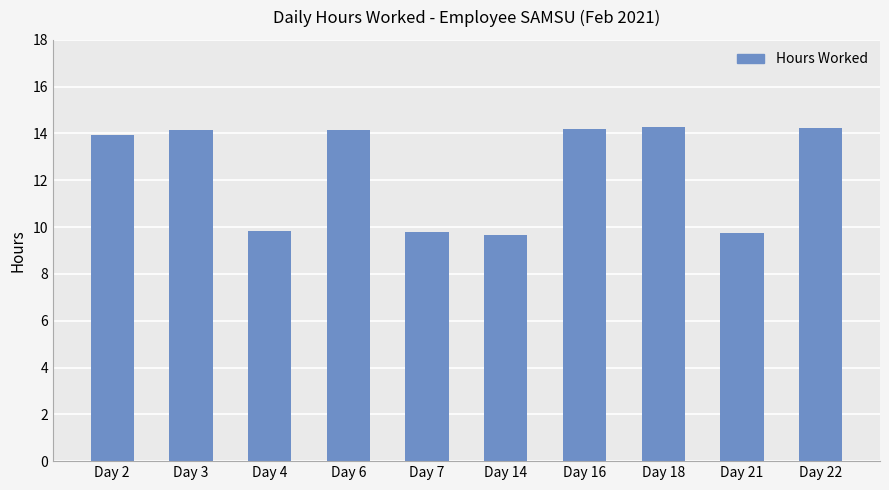

How many bars are there in total?

10